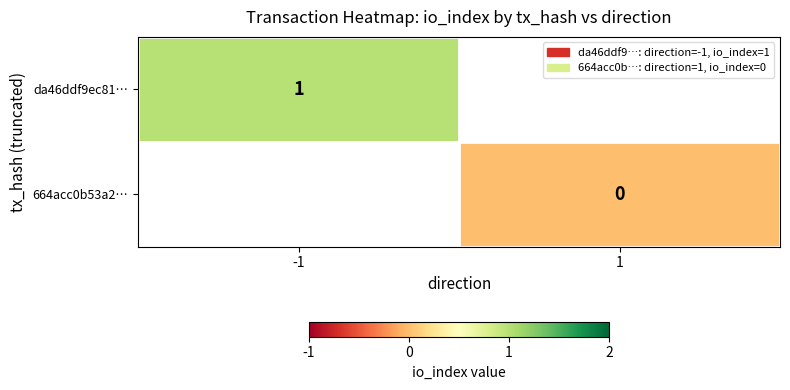

How many series are shown in this chart?

2